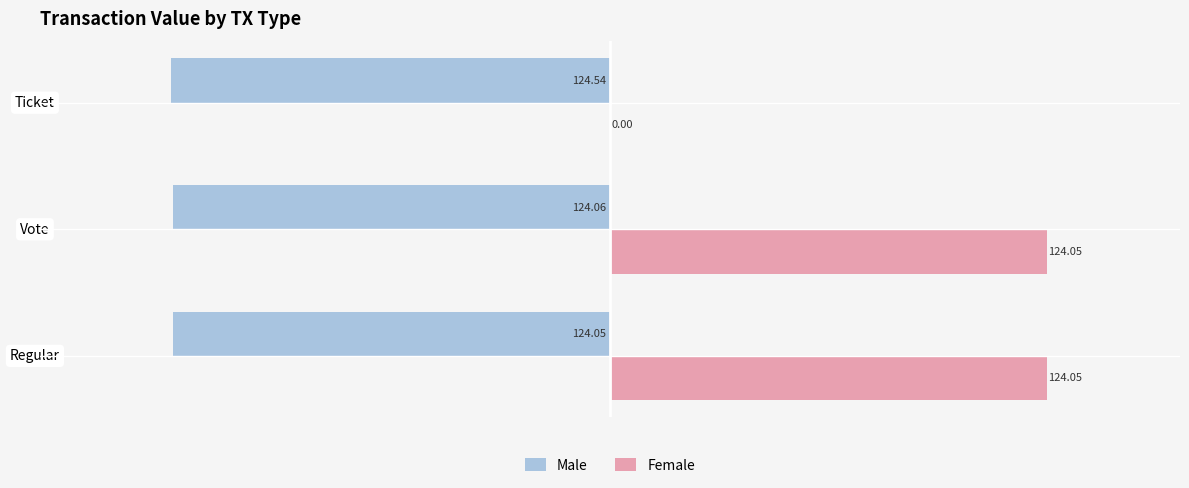

Which category has the highest value in the Male series?

Regular